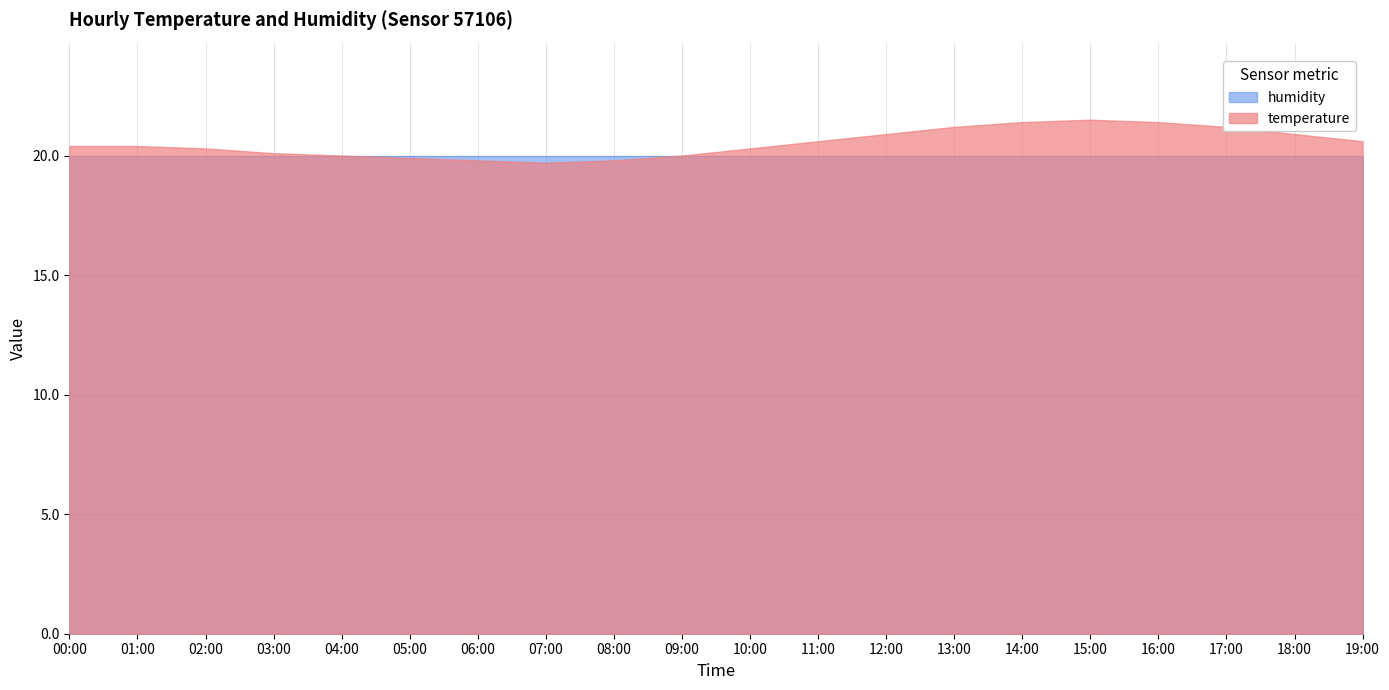

Reading right to left, transcribe all the data shown in this chart.

temperature: 19:00=20.6	18:00=20.9	17:00=21.2	16:00=21.4	15:00=21.5	14:00=21.4	13:00=21.2	12:00=20.9	11:00=20.6	10:00=20.3	09:00=20.0	08:00=19.8	07:00=19.7	06:00=19.8	05:00=19.9	04:00=20.0	03:00=20.1	02:00=20.3	01:00=20.4	00:00=20.4
humidity: 19:00=20.0	18:00=20.0	17:00=20.0	16:00=20.0	15:00=20.0	14:00=20.0	13:00=20.0	12:00=20.0	11:00=20.0	10:00=20.0	09:00=20.0	08:00=20.0	07:00=20.0	06:00=20.0	05:00=20.0	04:00=20.0	03:00=20.0	02:00=20.0	01:00=20.0	00:00=20.0